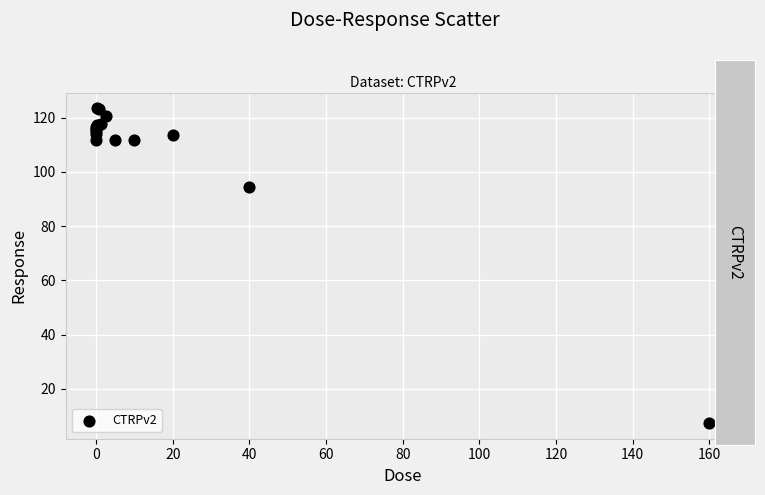

What Y value in the scatter plot is closest to 65?

94.3